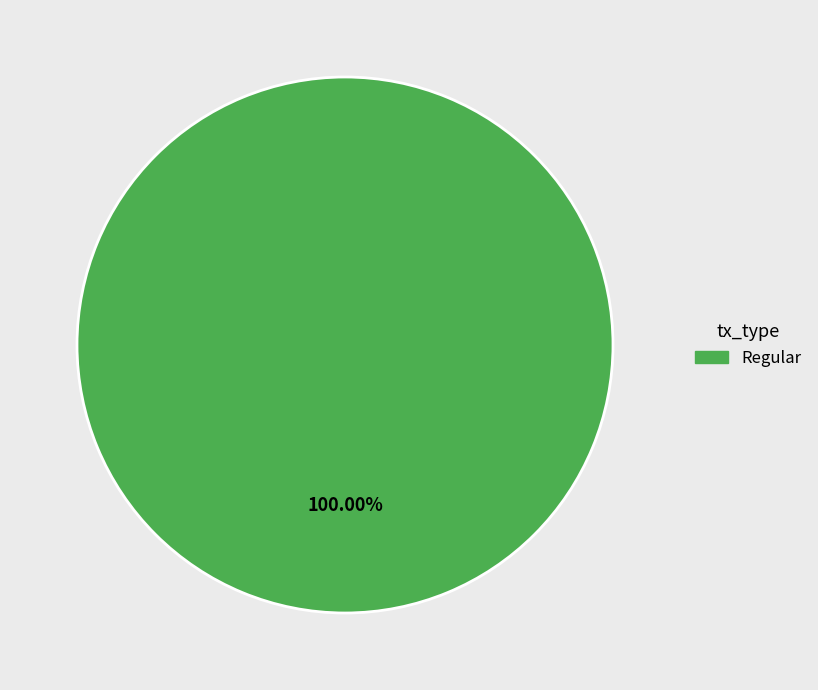

Is there a majority slice in this chart?

Yes